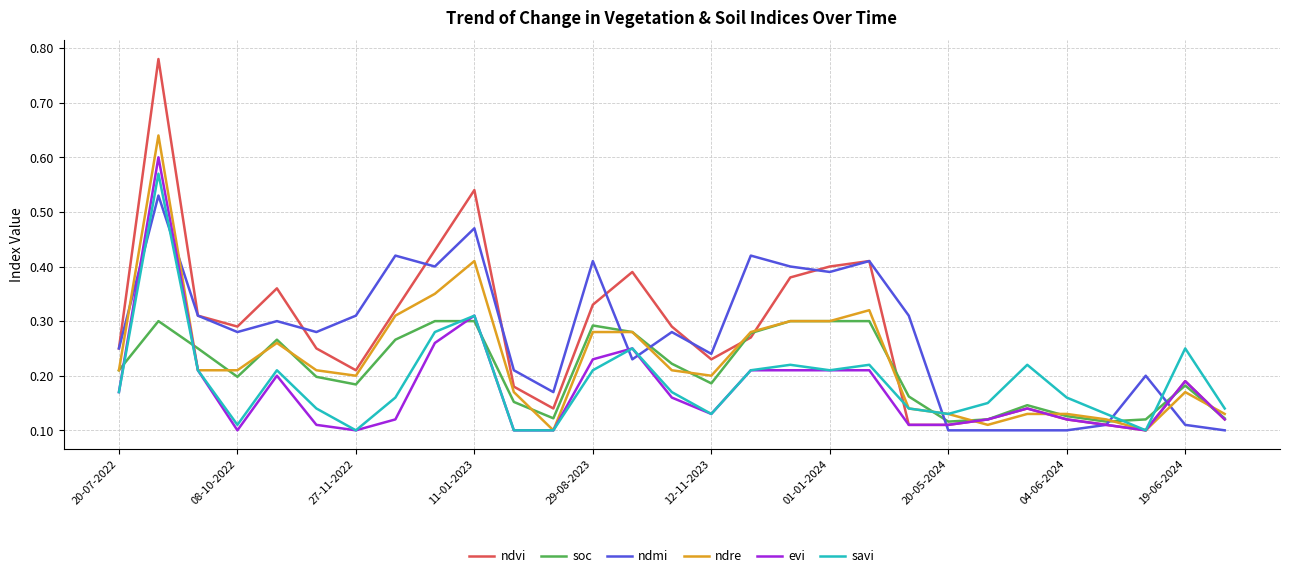

True or false: ndmi and ndre cross at least once.

True